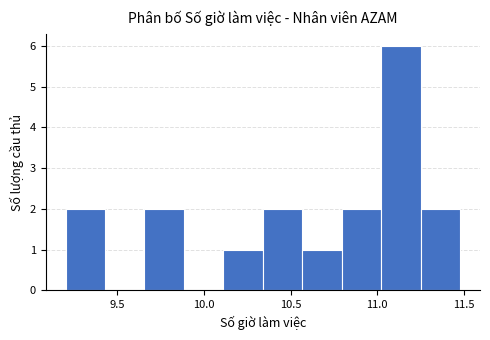

How tall is the bar that spans 11.25 to 11.50 on the x-axis? Neither the bar edges nor the heights are printed on the chart, so give them approximately, as read against the axes.

2